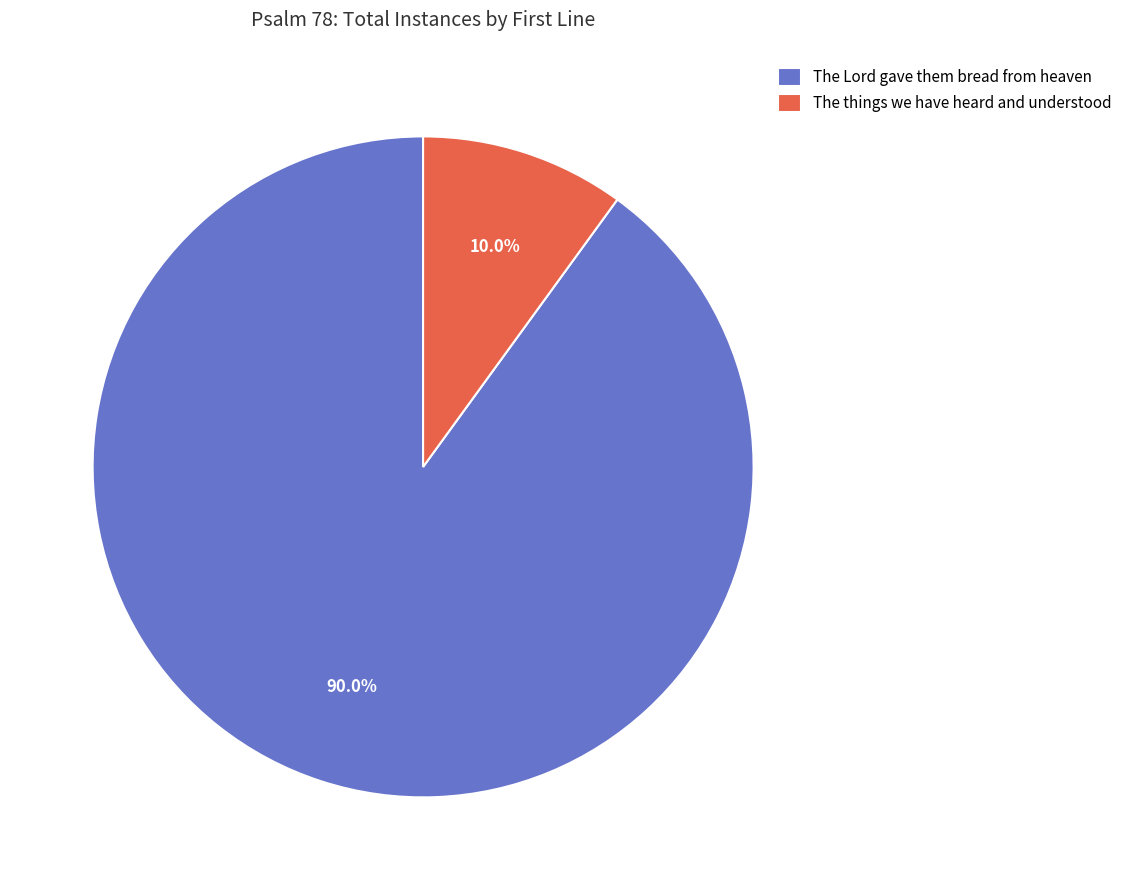

The The things we have heard and understood slice represents 10% of the pie. True or false?

True